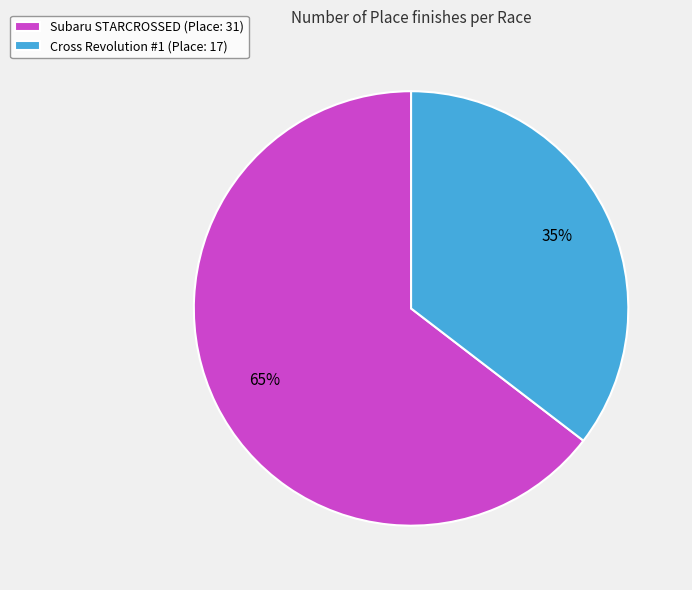

How many segments does this pie chart have?

2